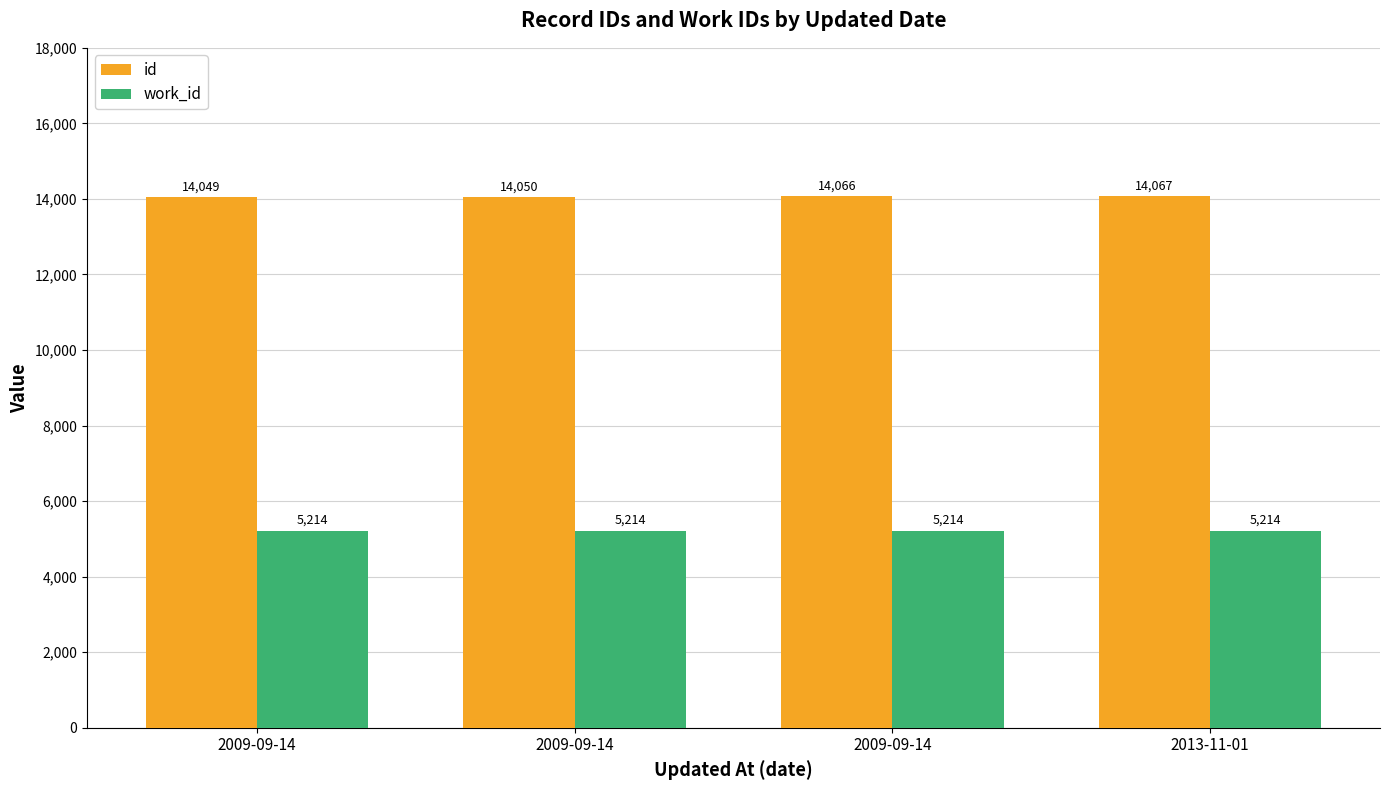

How many values in the id series are below 14066?

2